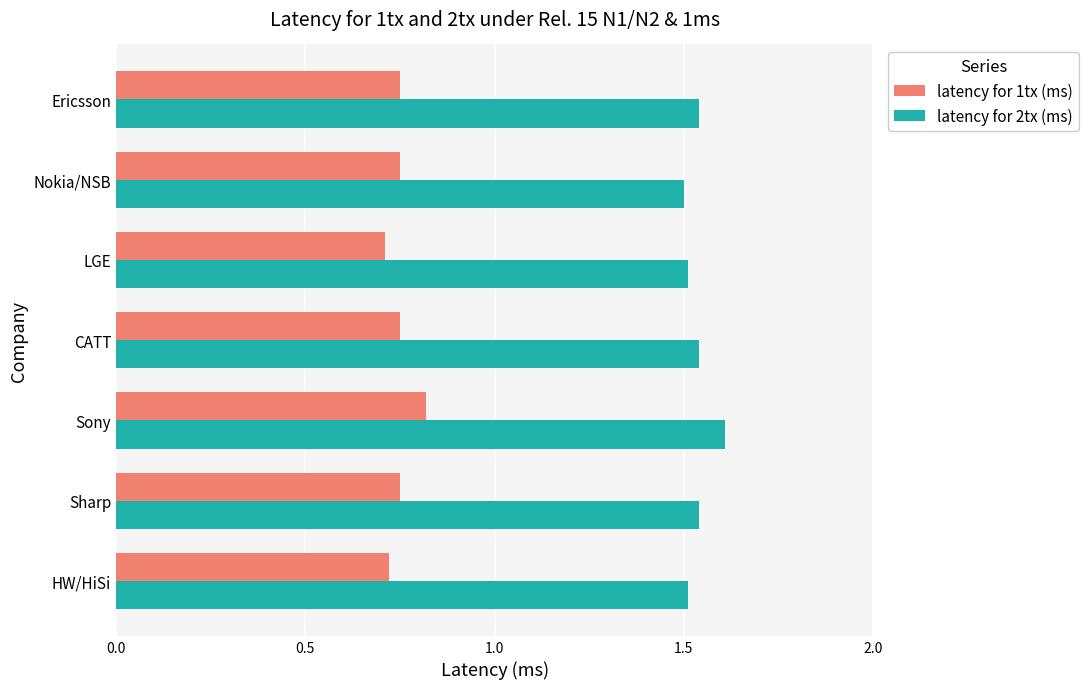

At which category is the sum across all series the highest?

Sony